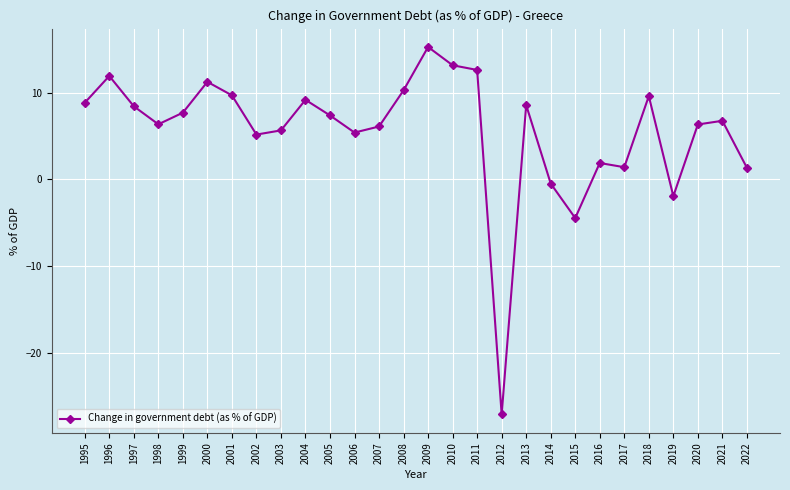

How many values exceed 7?

14